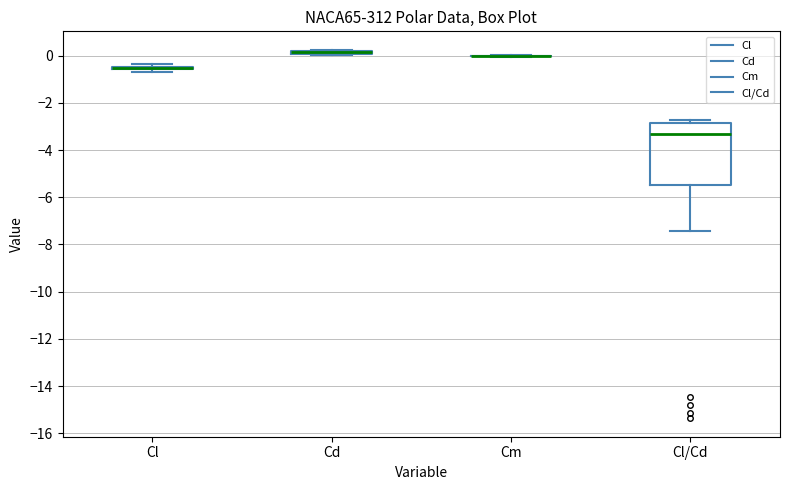

Which box is the tallest, from its lower edge to its upper edge?

Cl/Cd